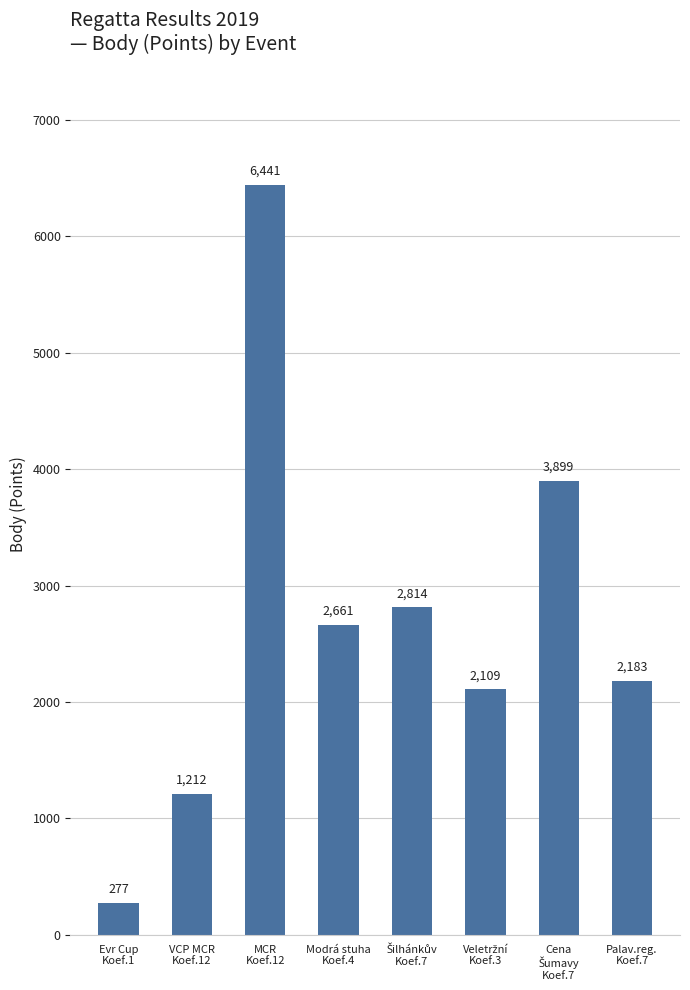

What is the change in value from Evr Cup
Koef.1 to VCP MCR
Koef.12?

+935